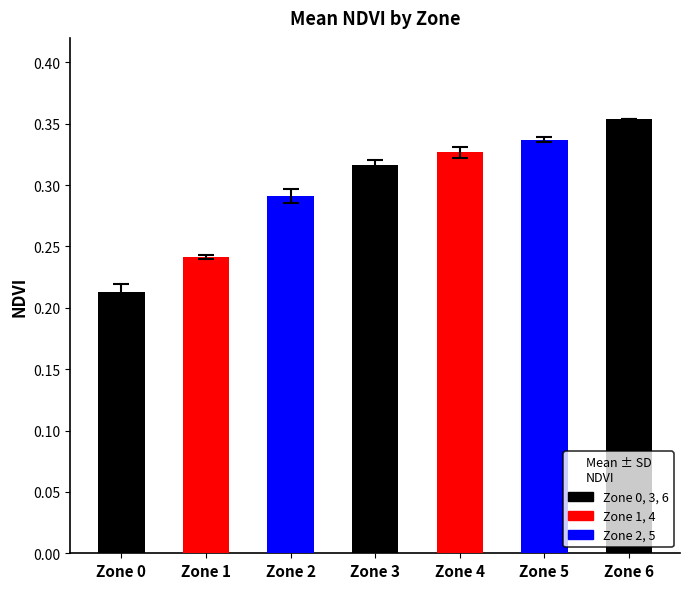

Which has a higher value, Zone 6 or Zone 5?

Zone 6